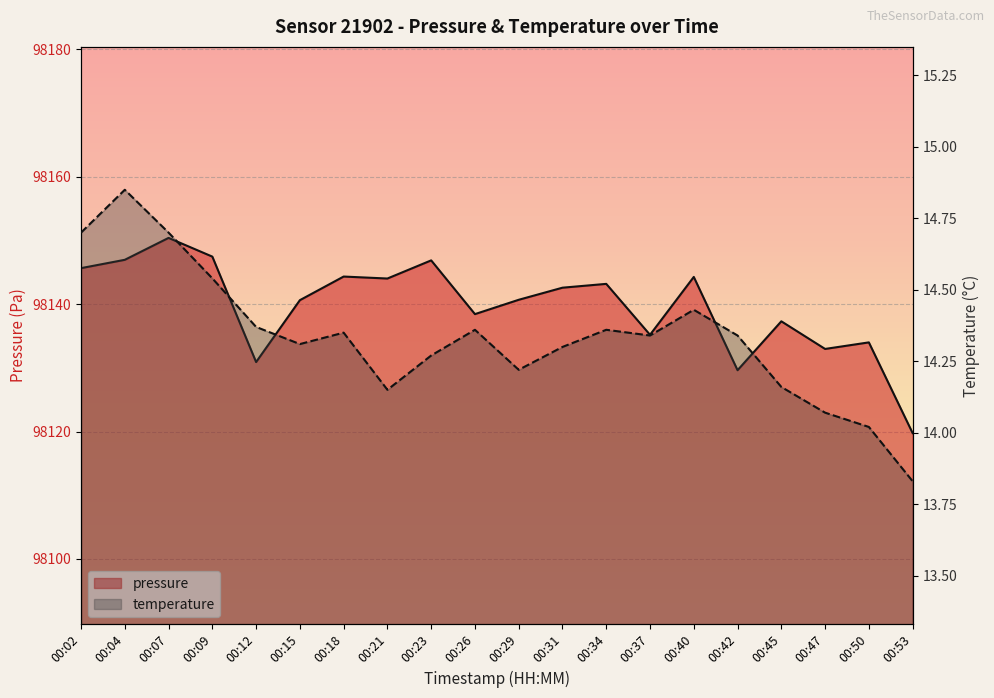

What is the value of the temperature point at the 13th from the left?

14.4